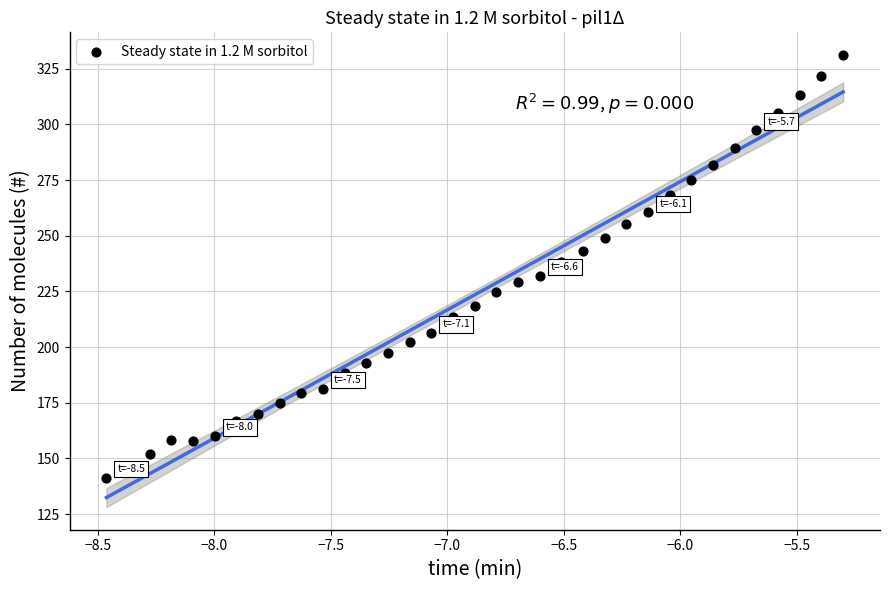

What is the range of Y values (max minus min)?

189.9